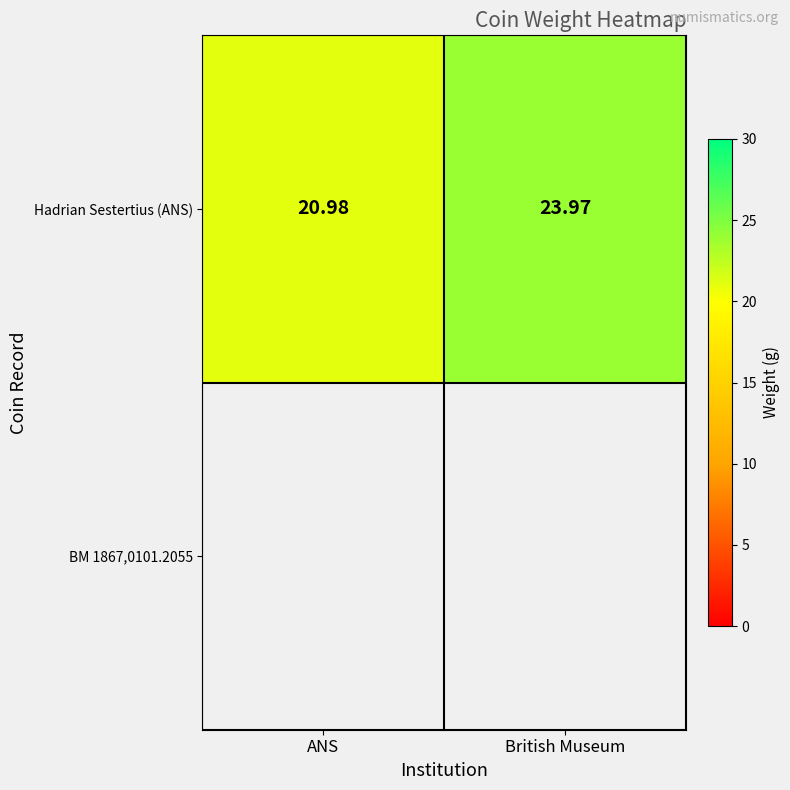

At which label does the data first exceed 23?

British Museum